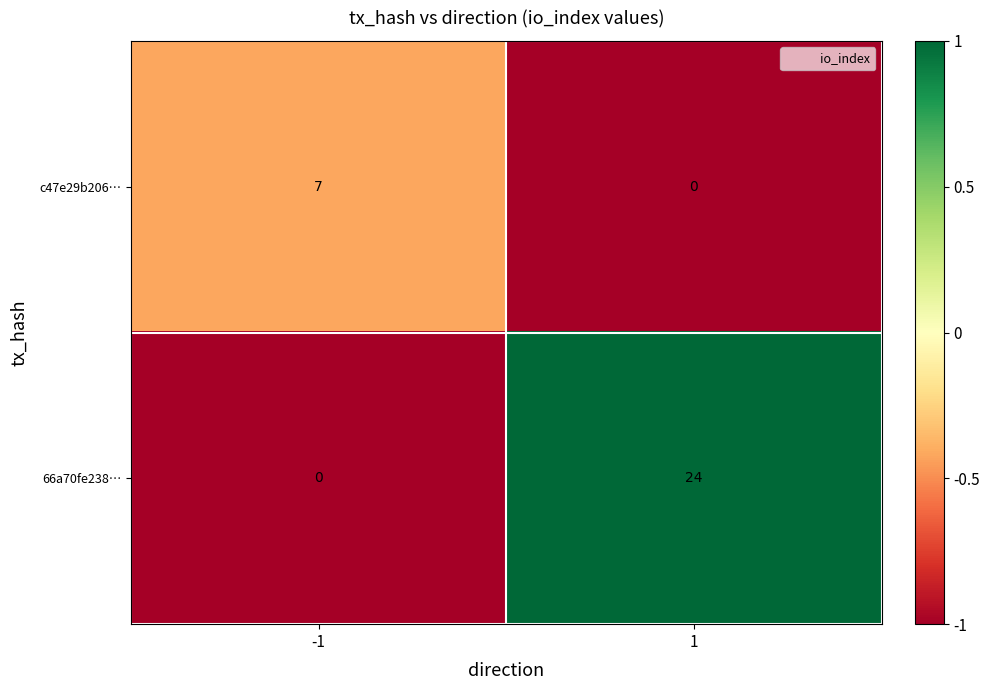

True or false: 66a70fe238… has a value of -8 at -1.

False